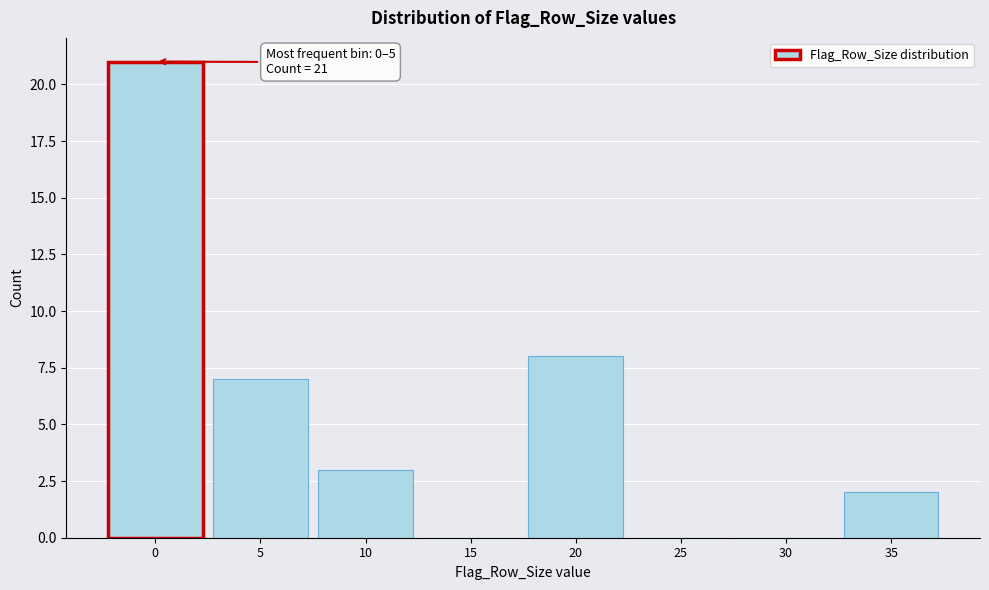

Reading right to left, transcribe all the data shown in this chart.

35=2	30=0	25=0	20=8	15=0	10=3	5=7	0=21